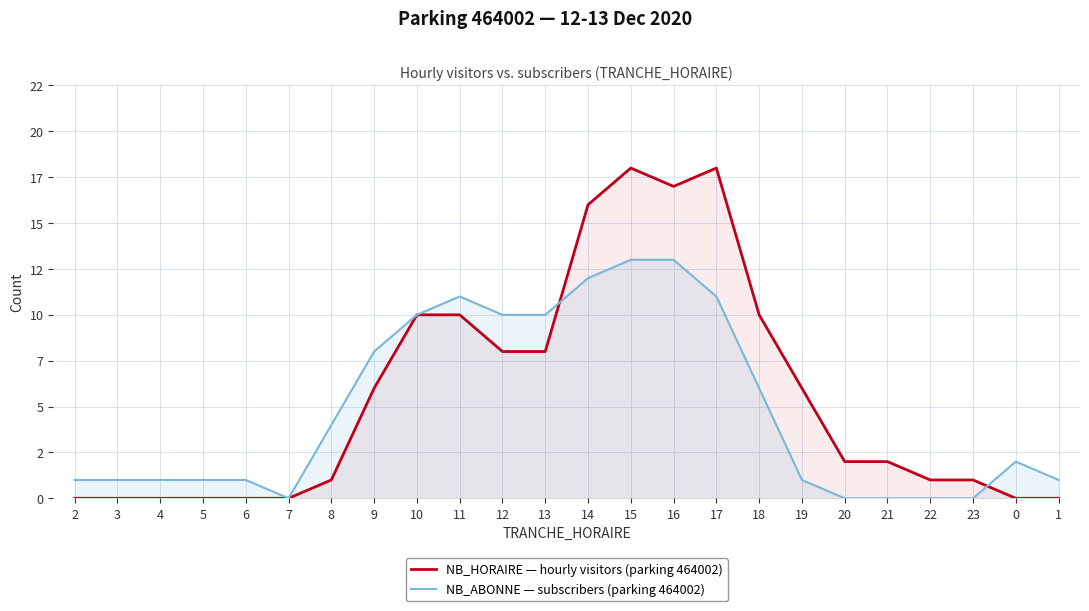

How many intersections are there between NB_HORAIRE — hourly visitors (parking 464002) and NB_ABONNE — subscribers (parking 464002)?

2